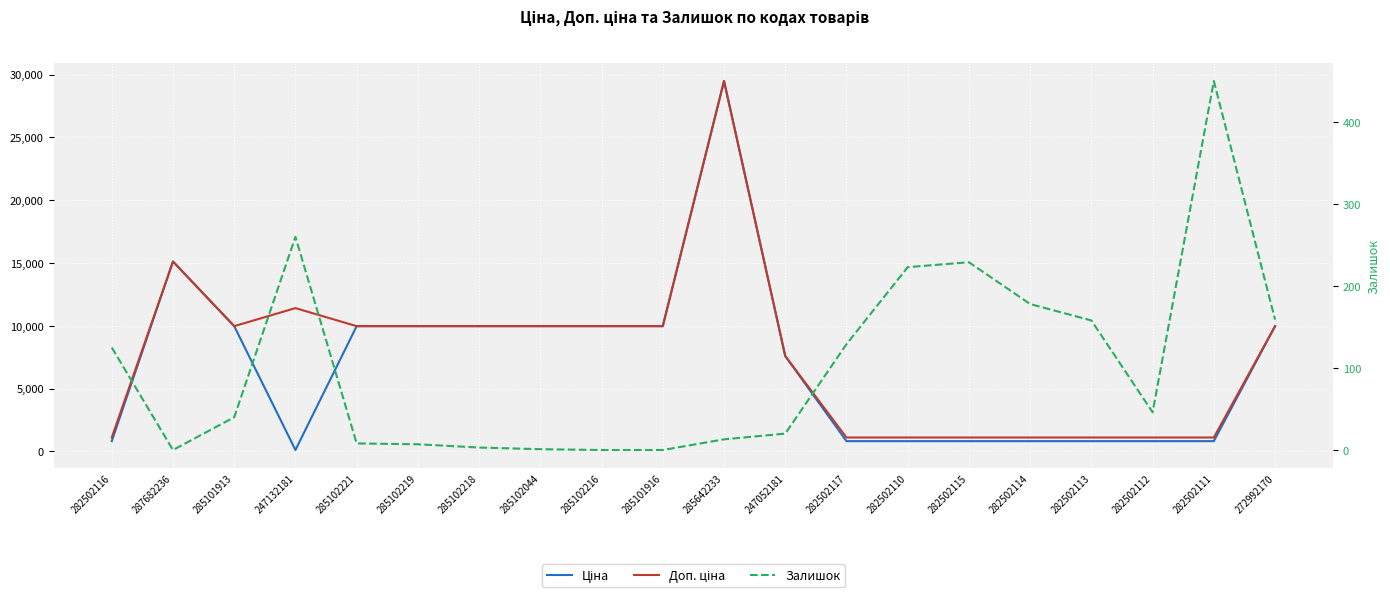

Which label corresponds to the largest value in the chart?

285642233